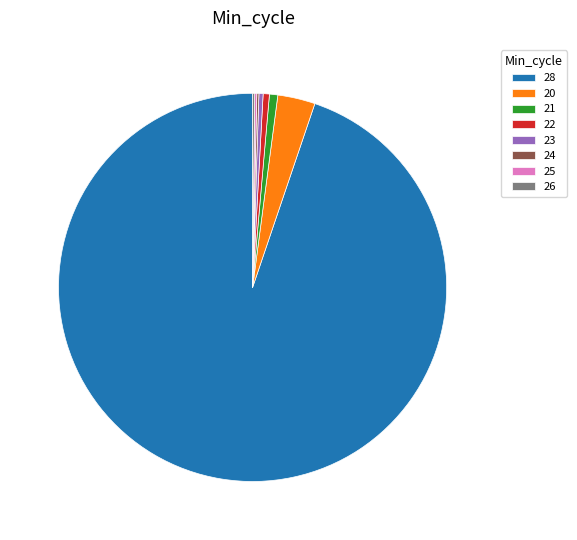

Which has a higher value, 28 or 23?

28